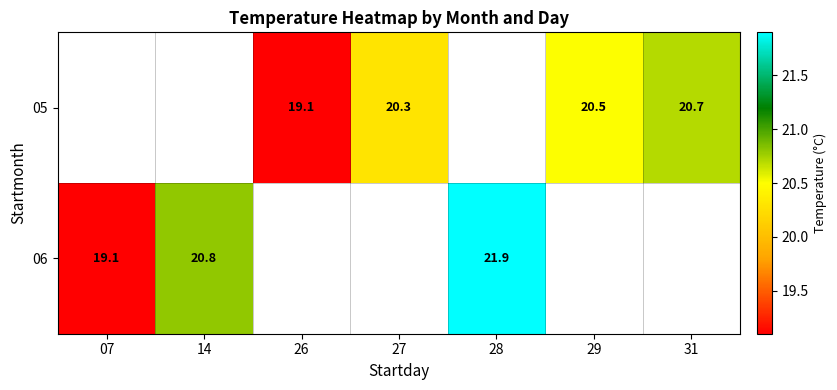

The 05 series shows 20.5 at 29. True or false?

True